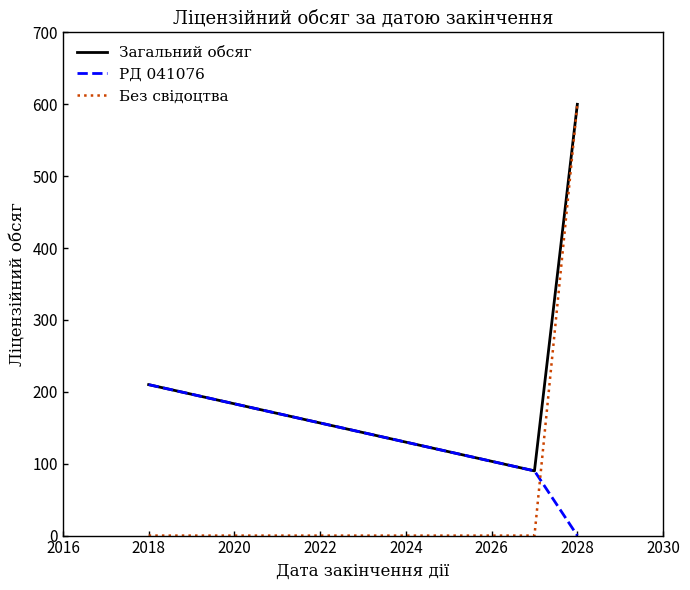

Which series has the widest spread of values?

Без свідоцтва